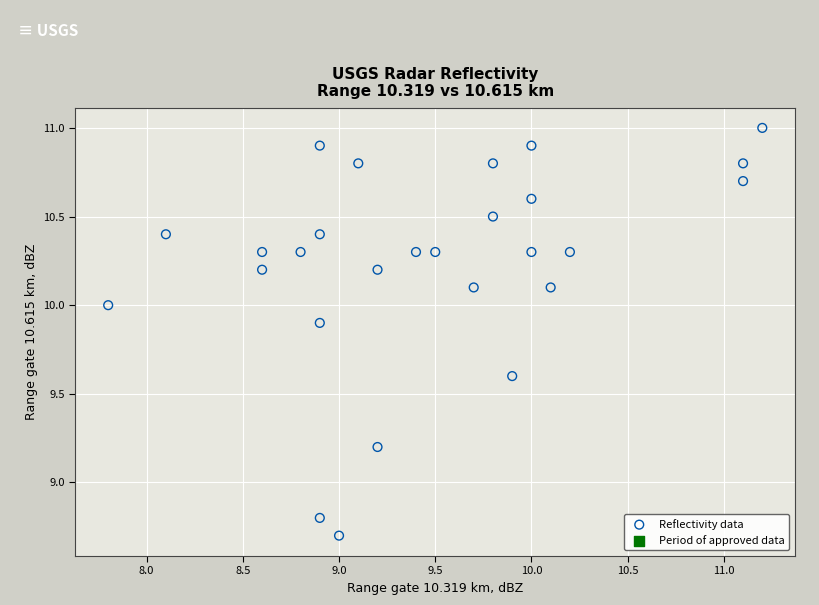

What is the range of X values (max minus min)?

3.4